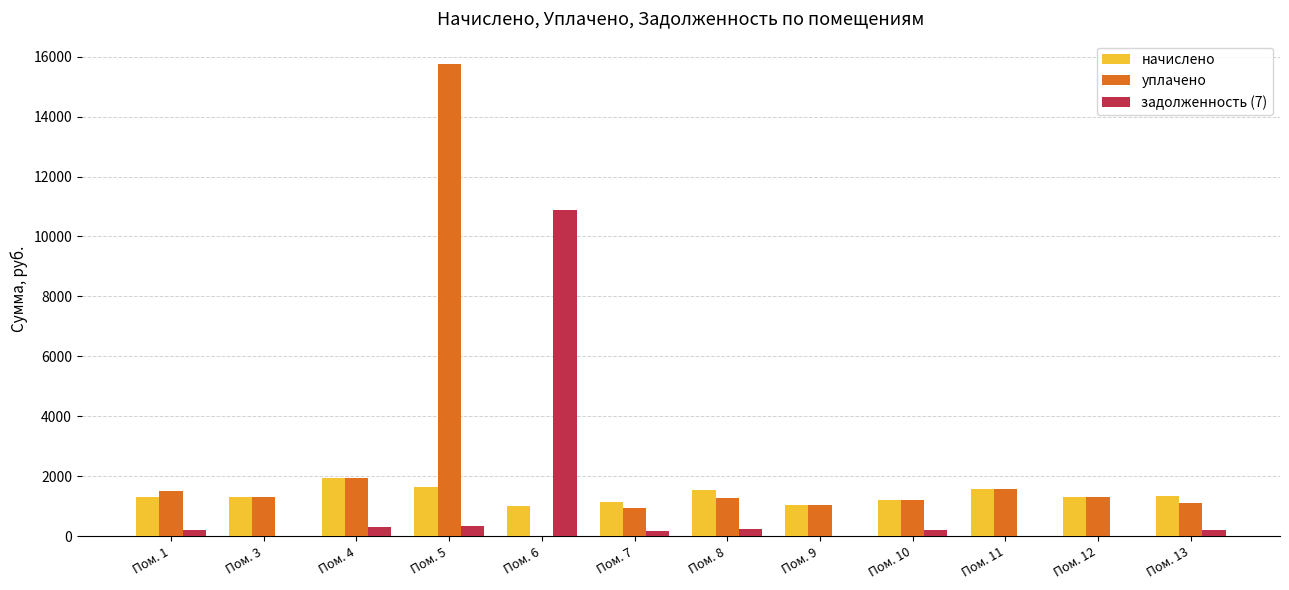

The начислено series shows 1306.8 at Пом. 3. True or false?

True